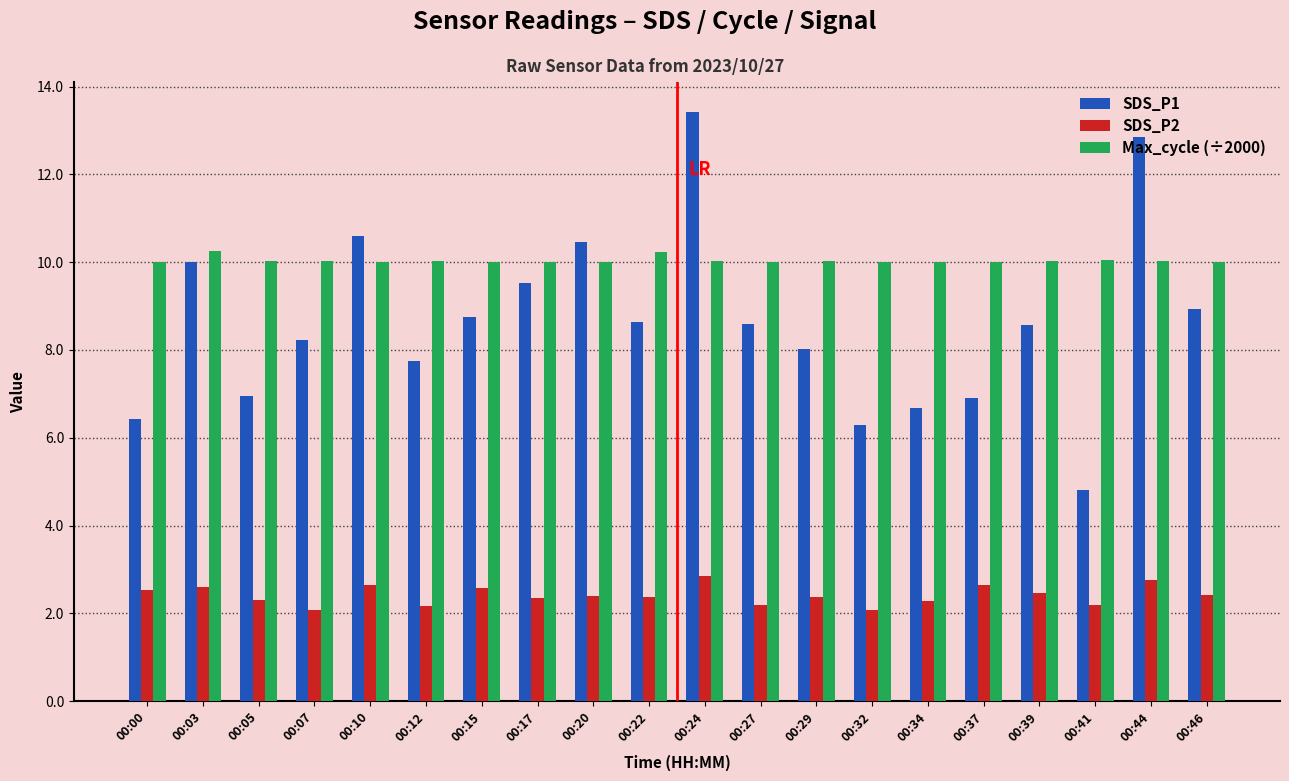

Which series changed the most between 00:00 and 00:07?

SDS_P1